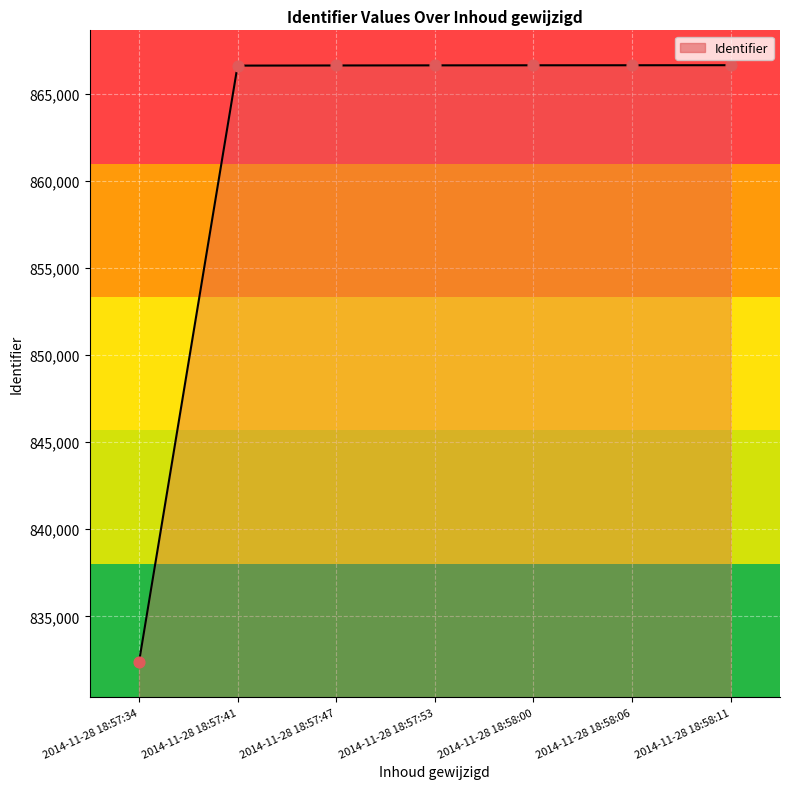

What is the change in value from 2014-11-28 18:57:41 to 2014-11-28 18:57:53?

+14